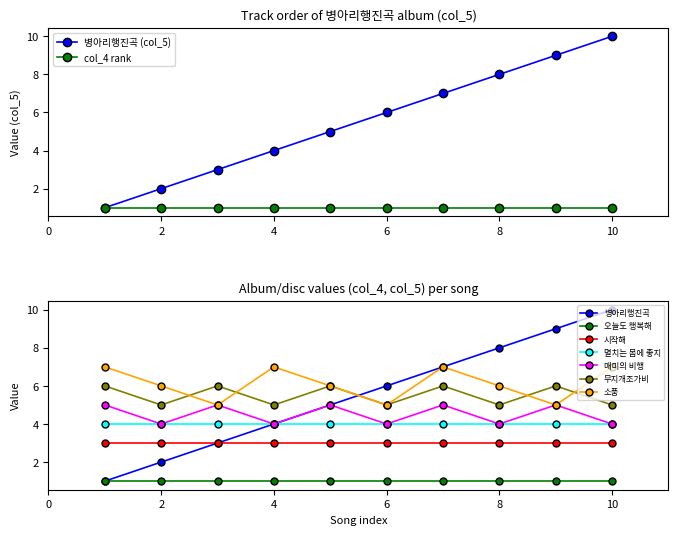

True or false: 병아리행진곡 (col_5) has a value of 10 at 10.

True